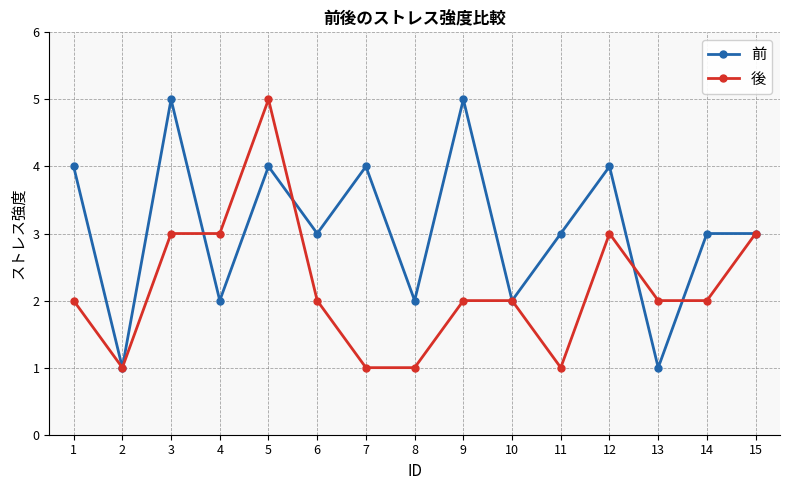

What is the greatest value displayed?

5